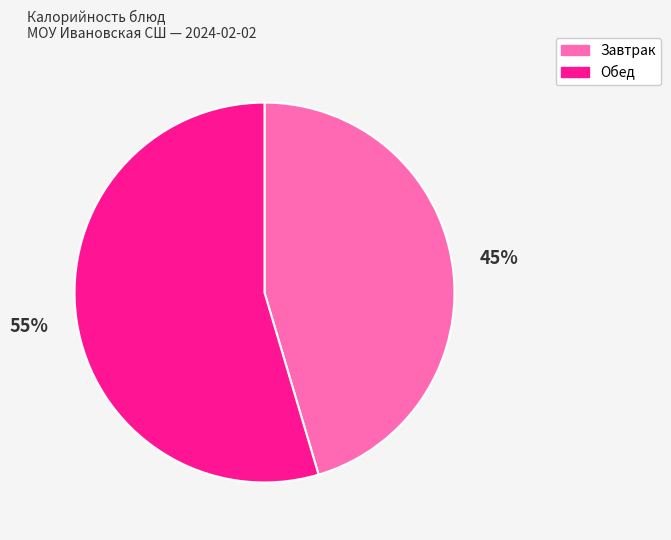

Is there a majority slice in this chart?

Yes